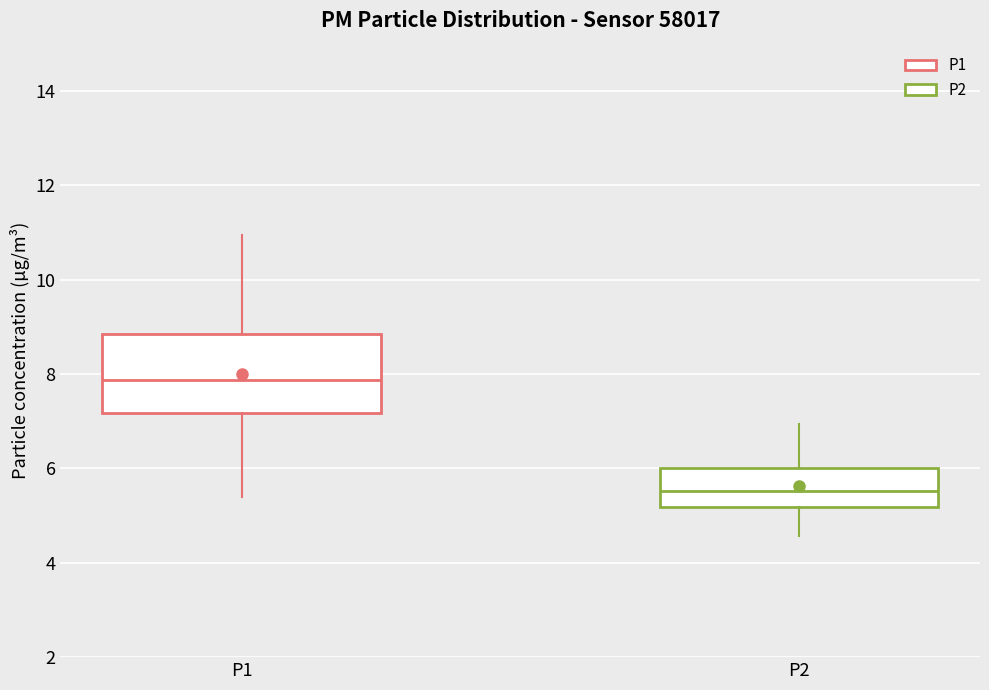

Reading left to right, read every box against the y-axis: the position of its median line, the range the box covers, and the ends of its whiskers. The values are not printed on the chart, so give them approximately, as read against the axis.

P1: median 7.8, box 7.2 to 8.8, whiskers 5.4 to 11.0
P2: median 5.6, box 5.2 to 6.0, whiskers 4.6 to 7.0